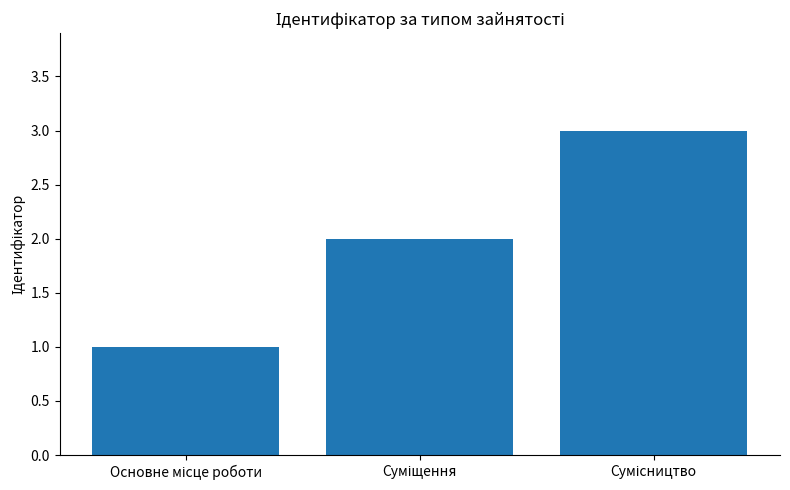

What is the greatest value displayed?

3